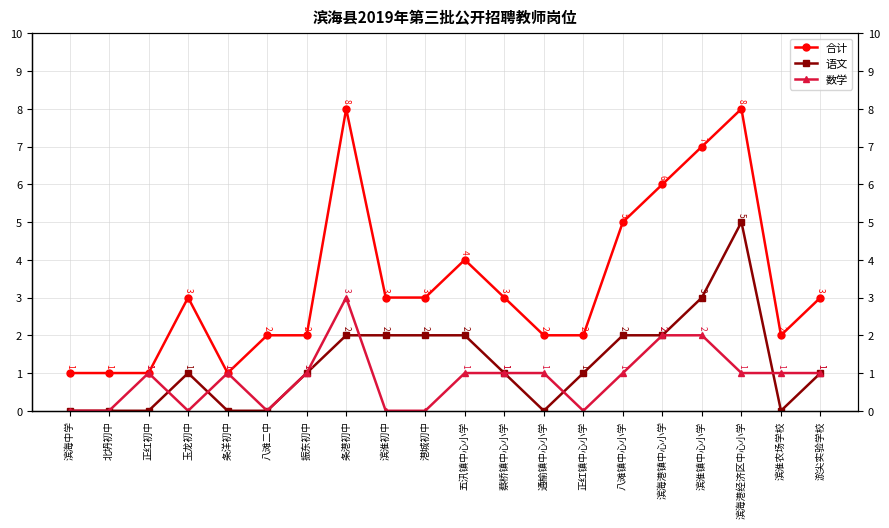

What is the average value of the 合计 series?

3